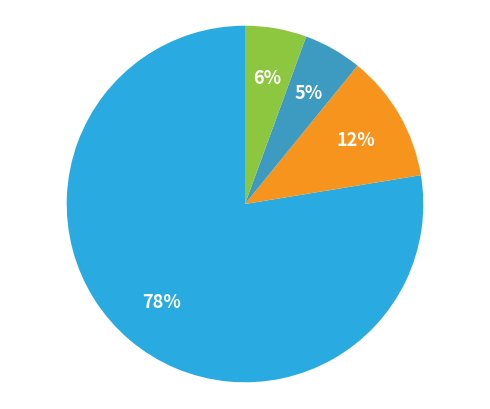

To the nearest percent, what is the difference between the largest and smallest slice percentages?

72%